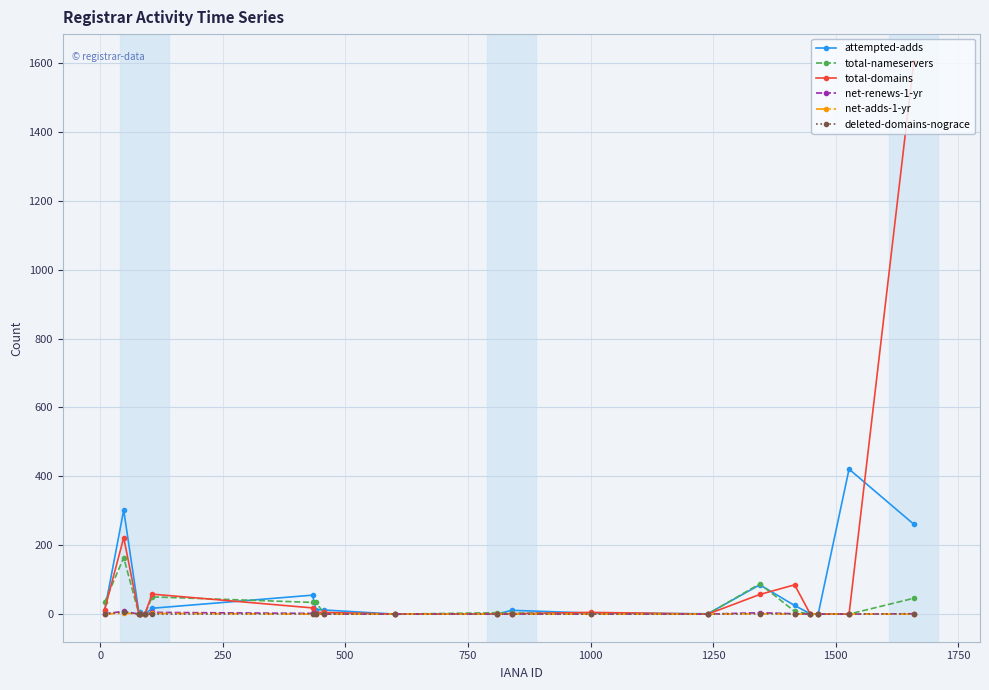

What is the maximum value shown in the chart?

1604